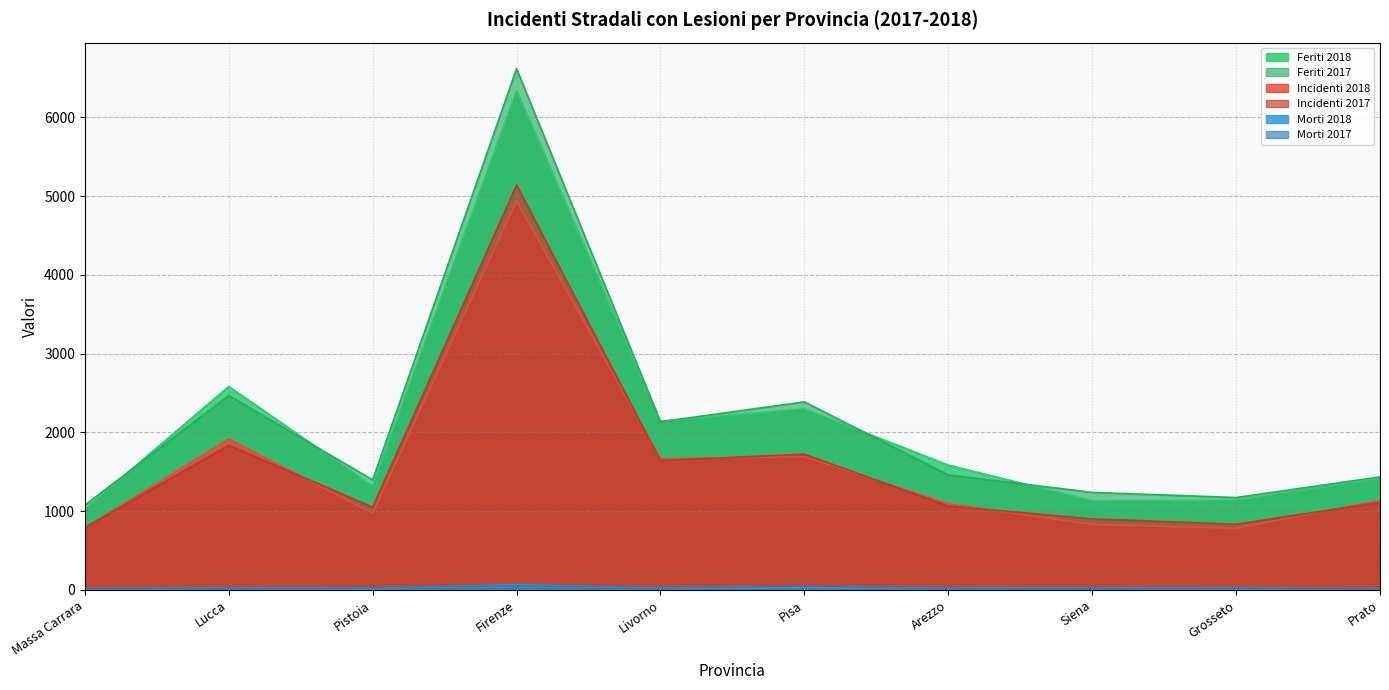

True or false: Morti 2018 has more than 2 interior local peaks.

True